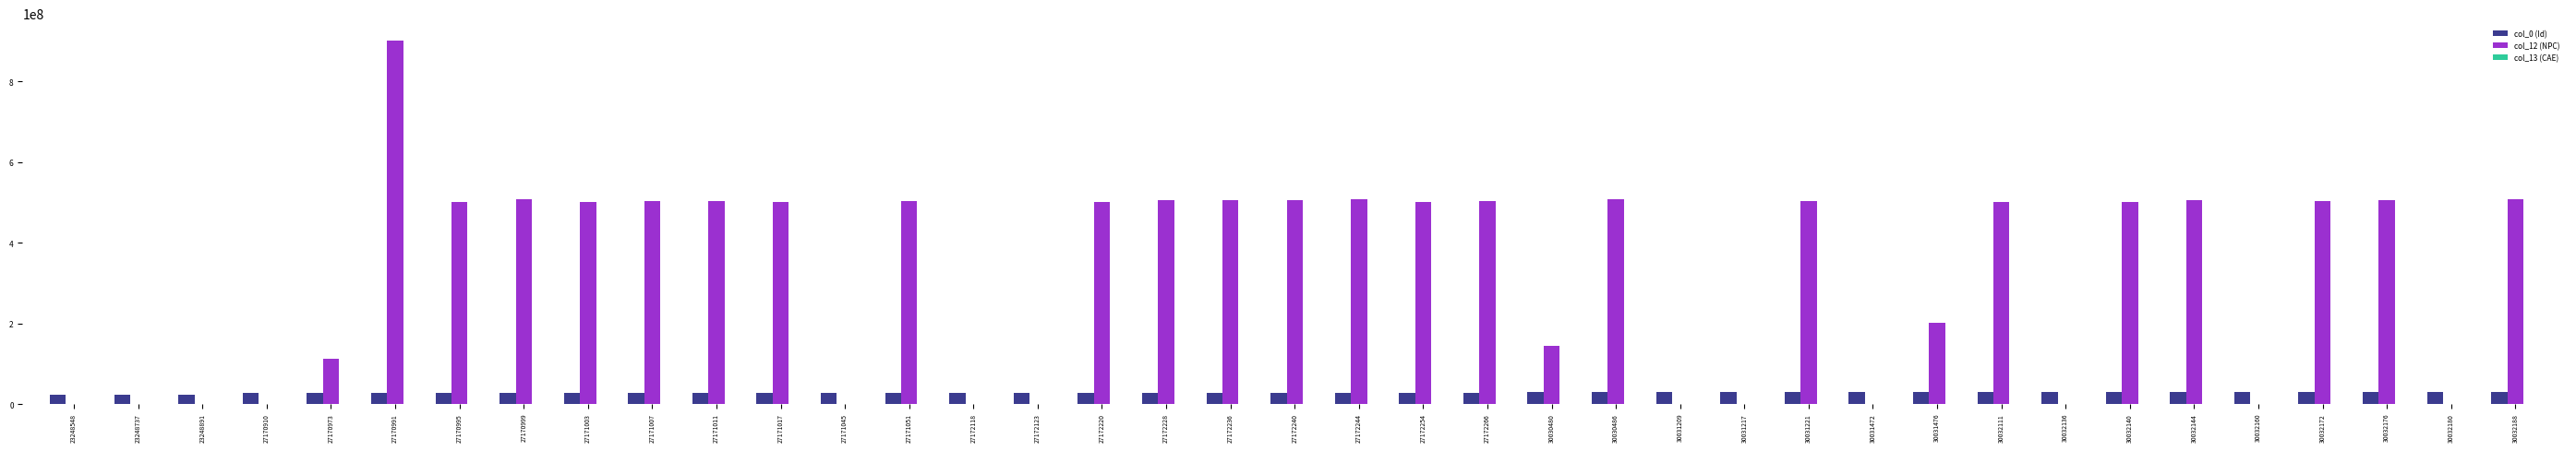

Which series has the largest total across all categories?

col_12 (NPC)